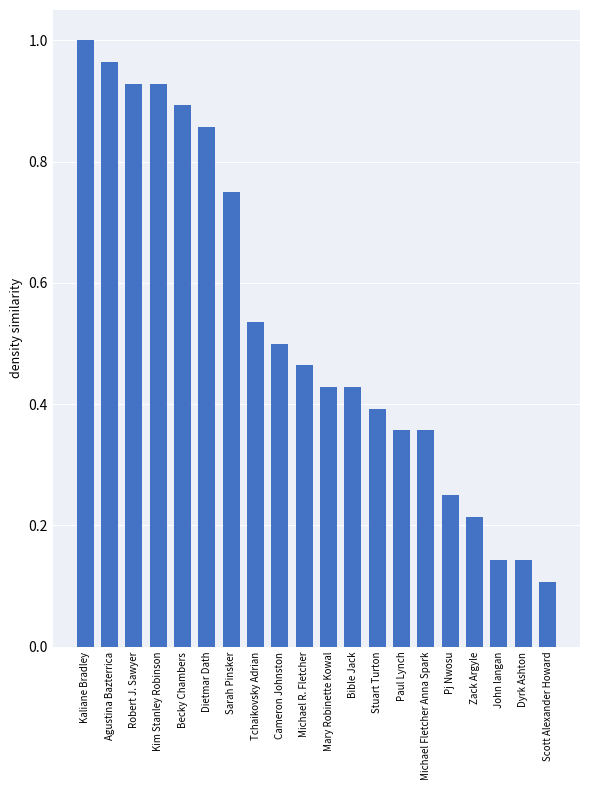

Is it true that the value at Paul Lynch is 0.4?

True